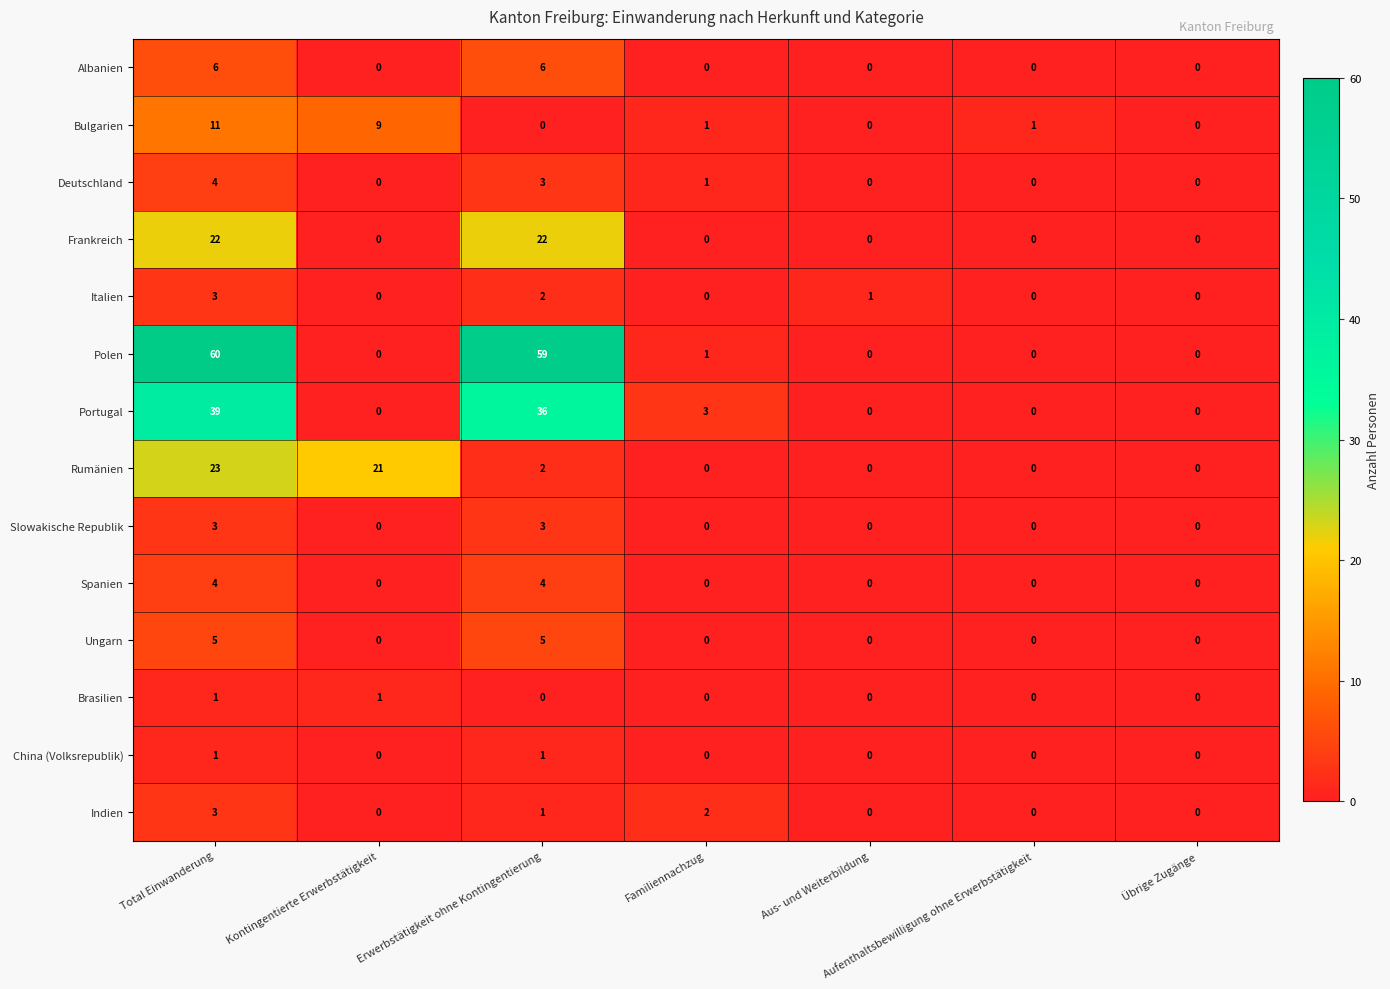

At which label does Bulgarien reach its peak?

Total Einwanderung